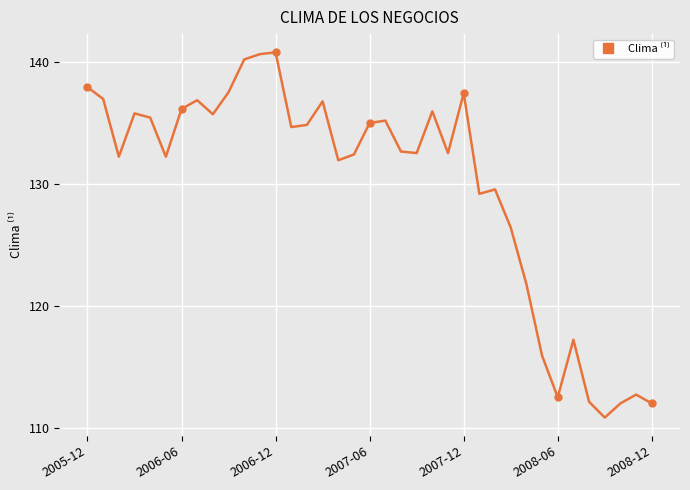

Is it true that the value at 19 is 33.2?

False